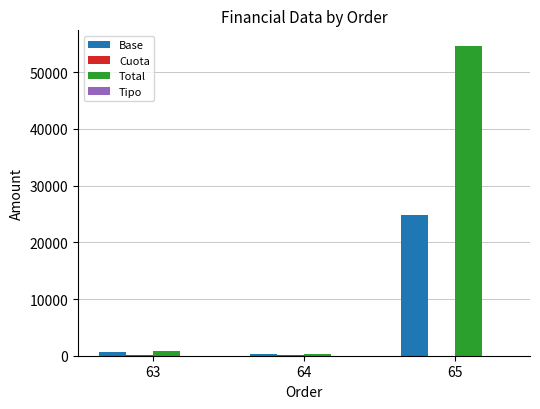

At which category is the sum across all series the highest?

65